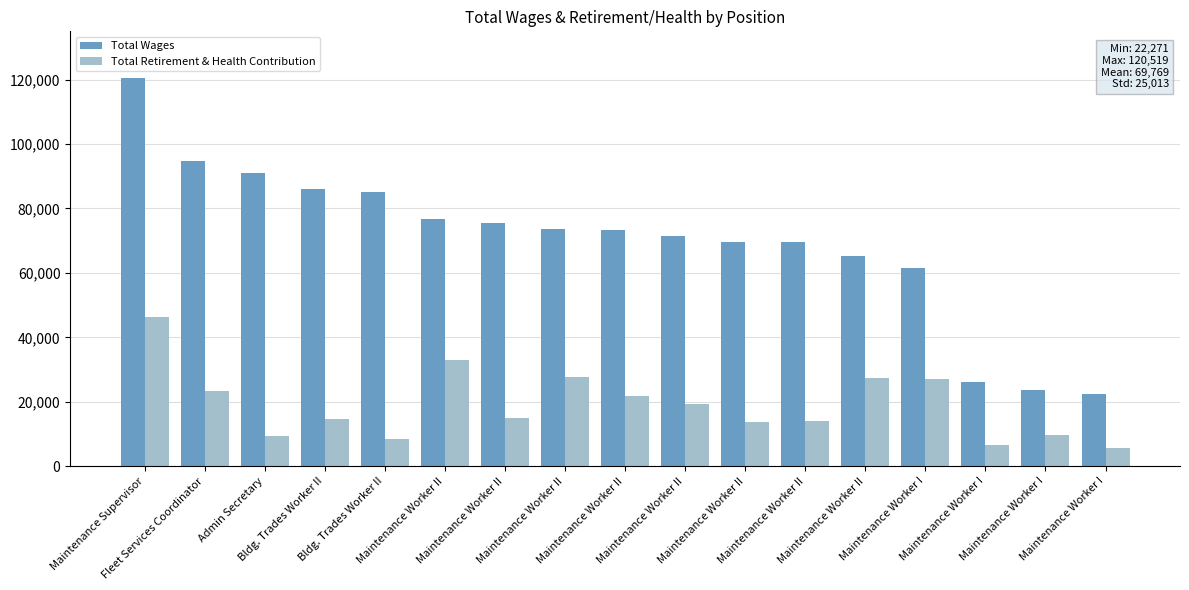

Rank the series at Maintenance Worker I from lowest to highest value.

Total Retirement & Health Contribution, Total Wages